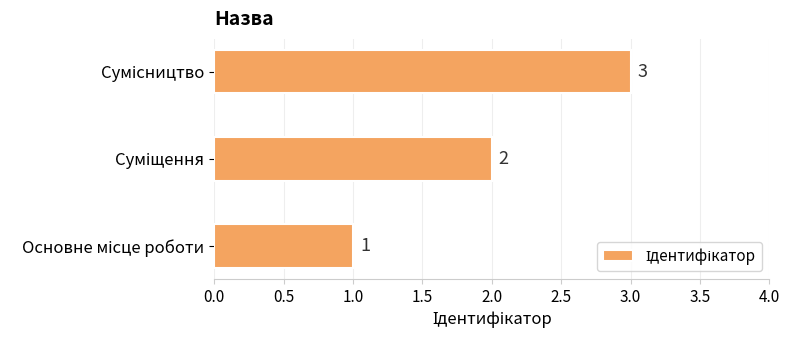

What is the greatest value displayed?

3